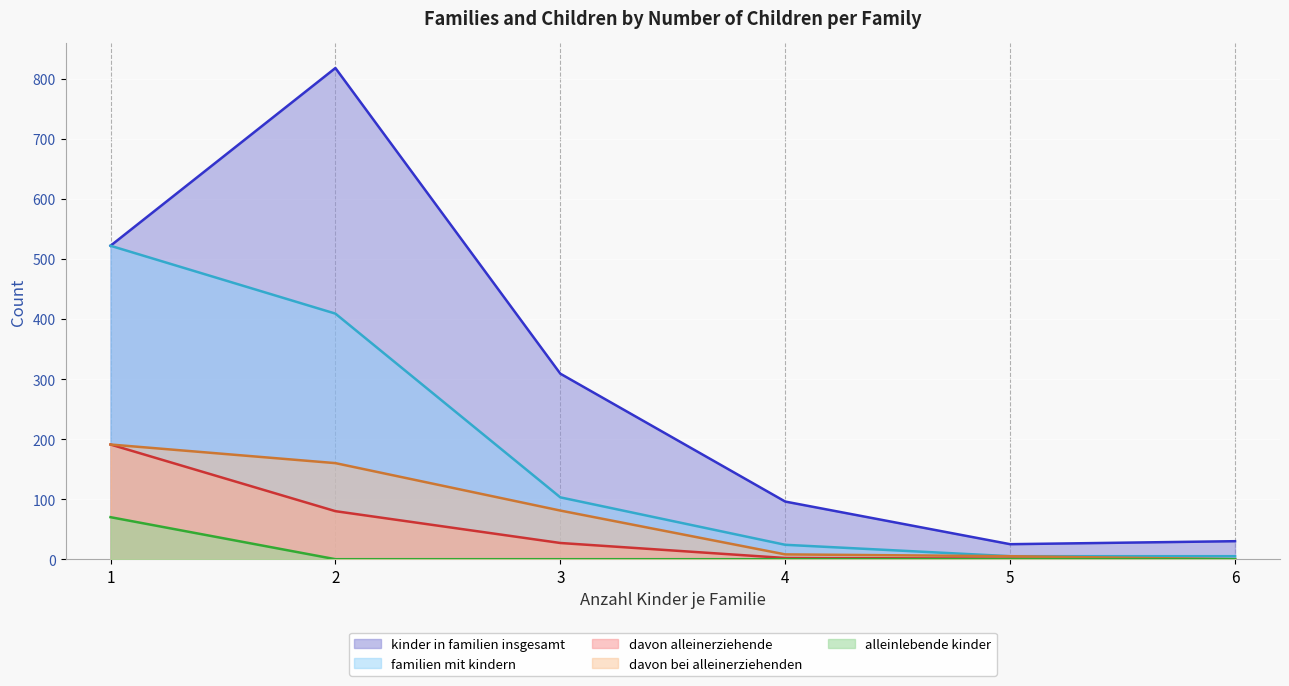

What are all the series names shown in the legend?

kinder_in_familien_insgesamt, familien_mit_kindern, davon_alleinerziehende, davon_bei_alleinerziehenden, alleinlebende_kinder